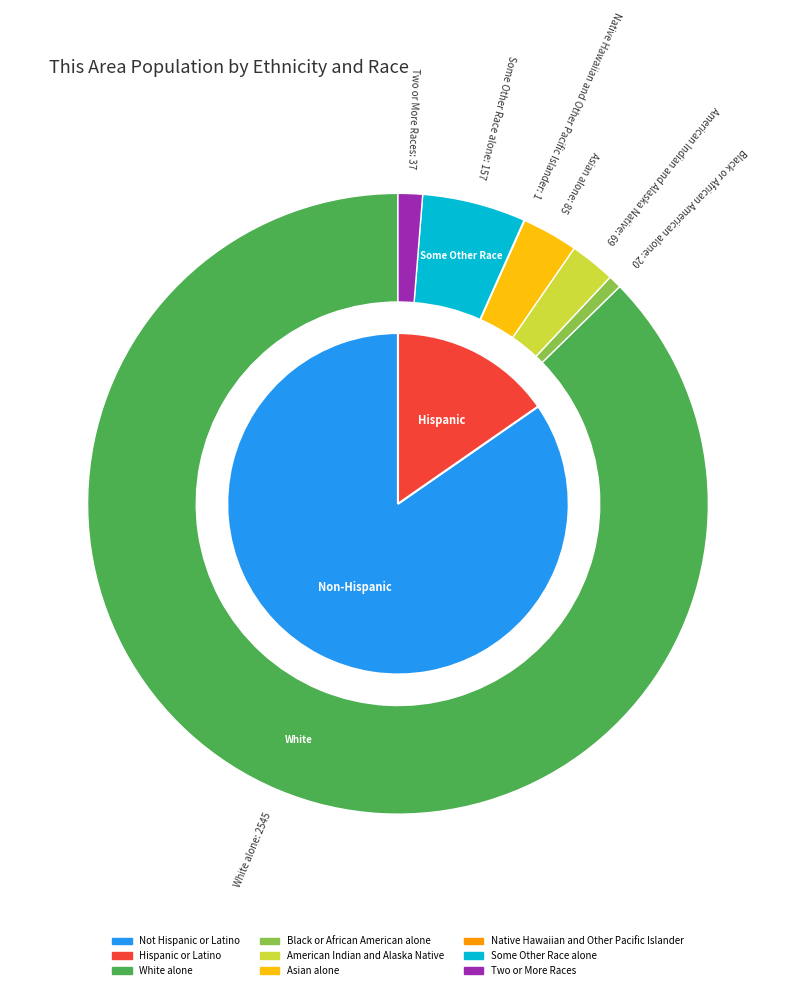

Does Two or More Races account for over 50% of the chart?

No